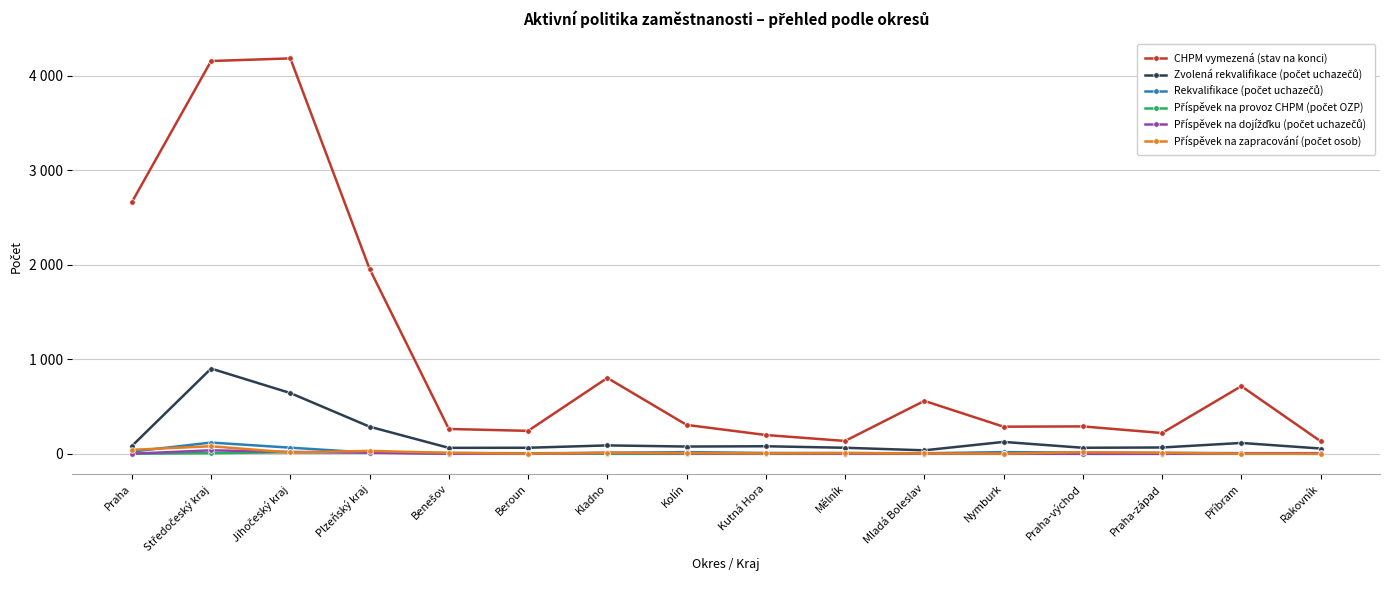

What position from the right is Praha-východ?

4